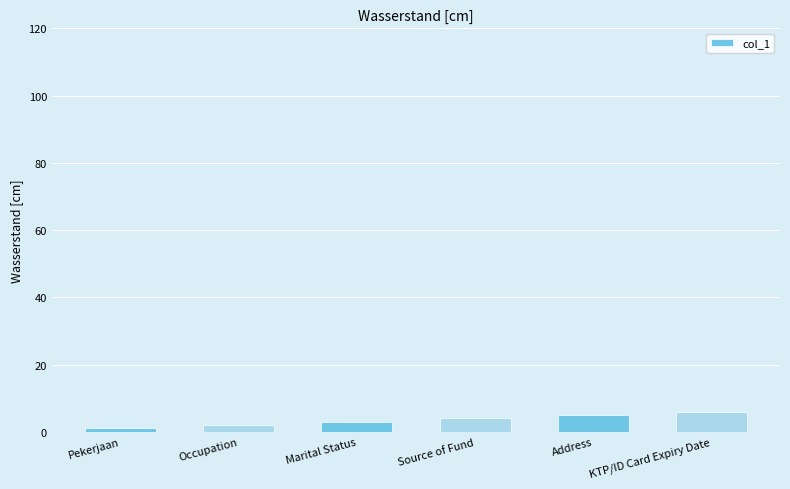

Does the chart contain any negative values?

No